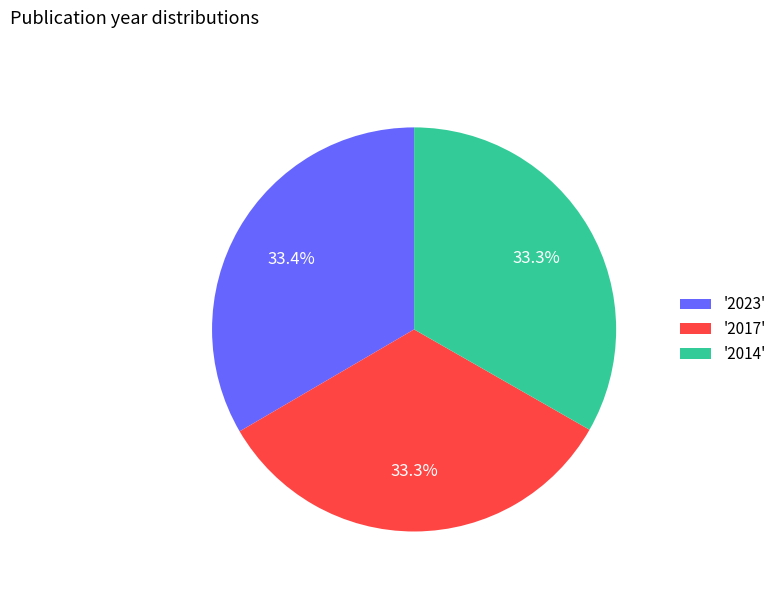

Do '2017' and '2023' together represent more than half of the pie?

Yes